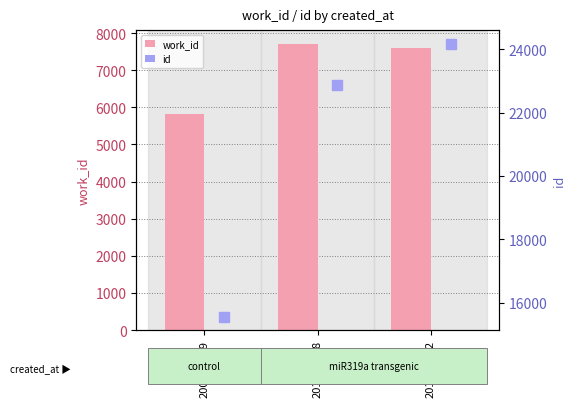

What is the sum of the id values at 2014-07-12 and 2013-09-28?

47050